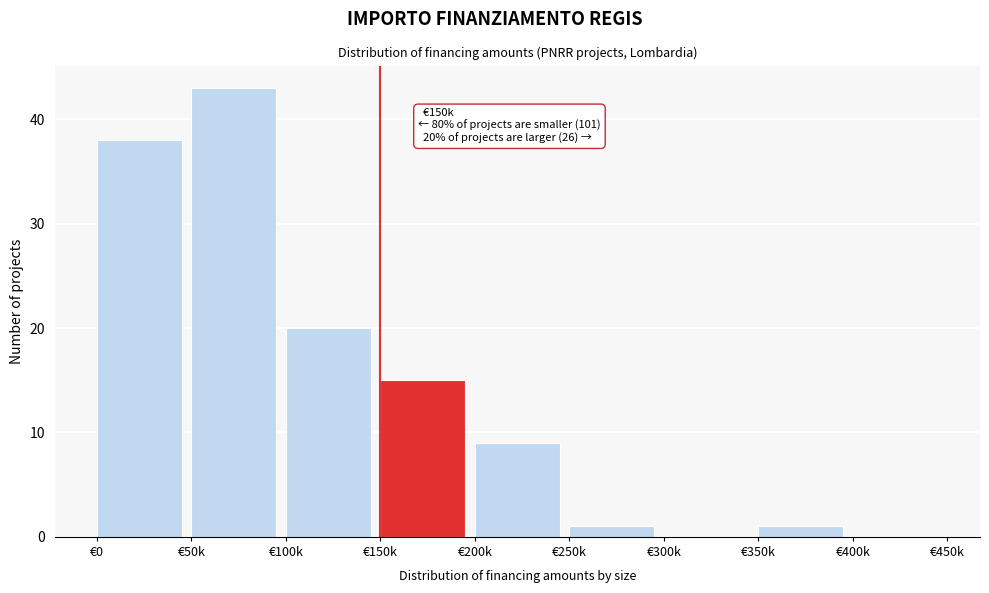

Reading left to right, transcribe all the data shown in this chart.

€0=38	€50k=43	€100k=20	€150k=15	€200k=9	€250k=1	€300k=0	€350k=1	€400k=0